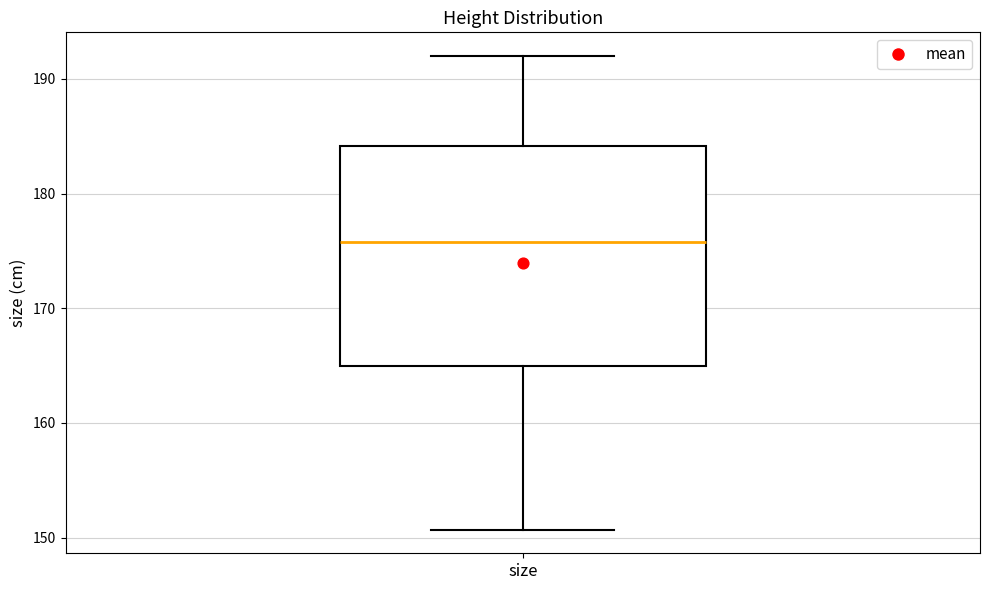

Read this box plot against the y-axis: the position of the median line, the range covered by the box, and the ends of both whiskers. The values are not printed on the chart, so give them approximately, as read against the axis.

median 176, box 165 to 184, whiskers 151 to 192